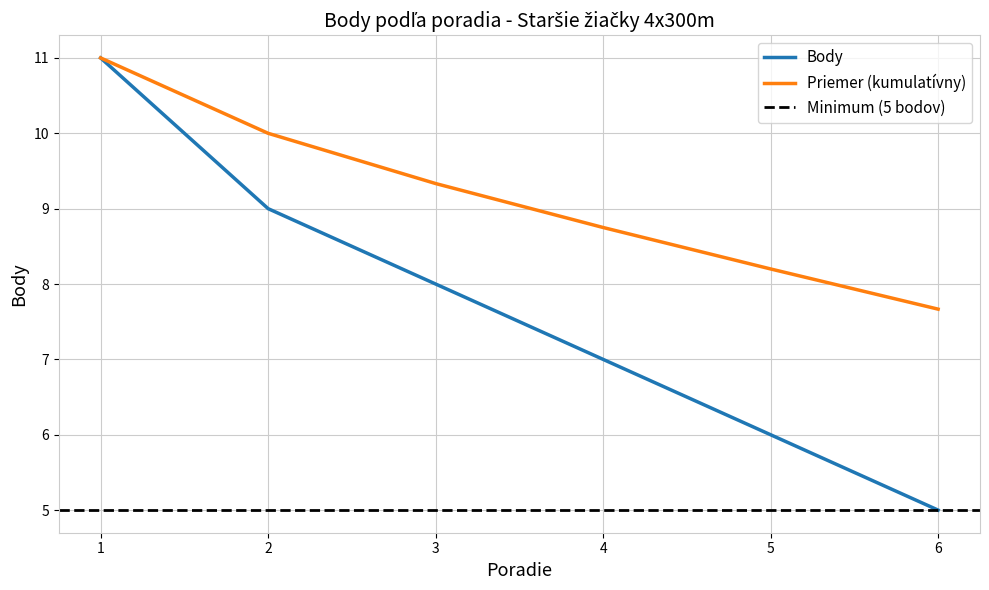

Read the value at 3.

8